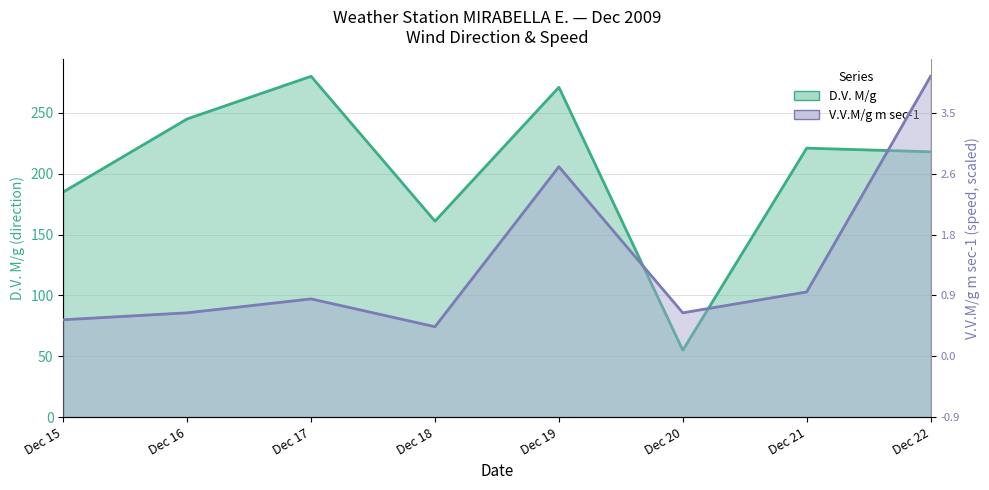

The D.V. M/g series shows 280.0 at Dec 17. True or false?

True